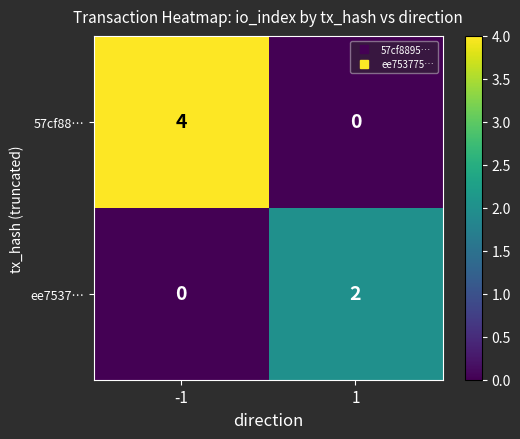

The 57cf88… series shows 4 at -1. True or false?

True